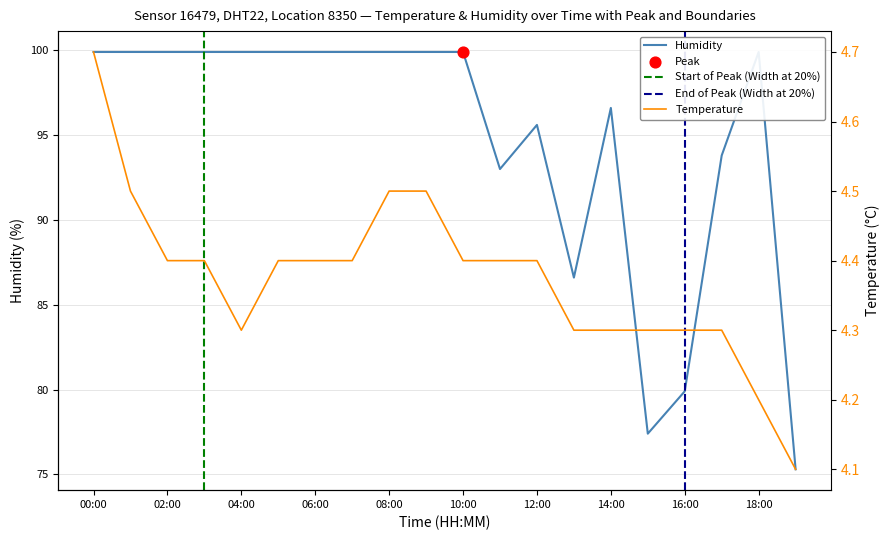

What are all the series names shown in the legend?

temperature, humidity